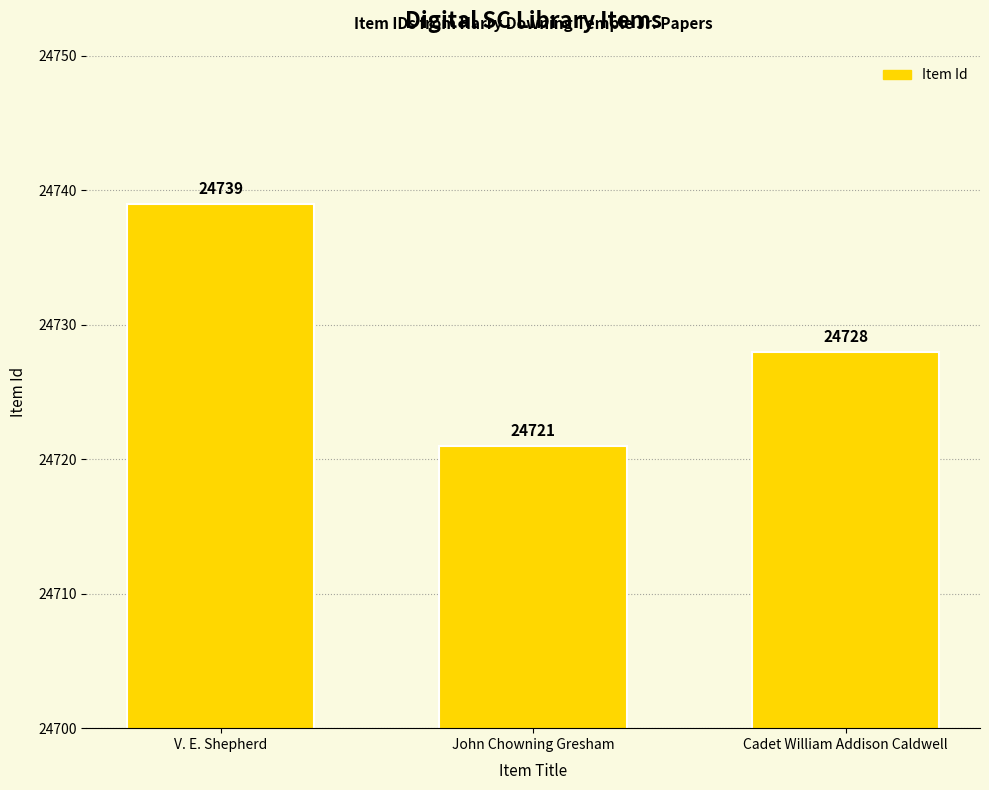

Approximately how many times larger is the value at John Chowning Gresham compared to Cadet William Addison Caldwell?

1.0